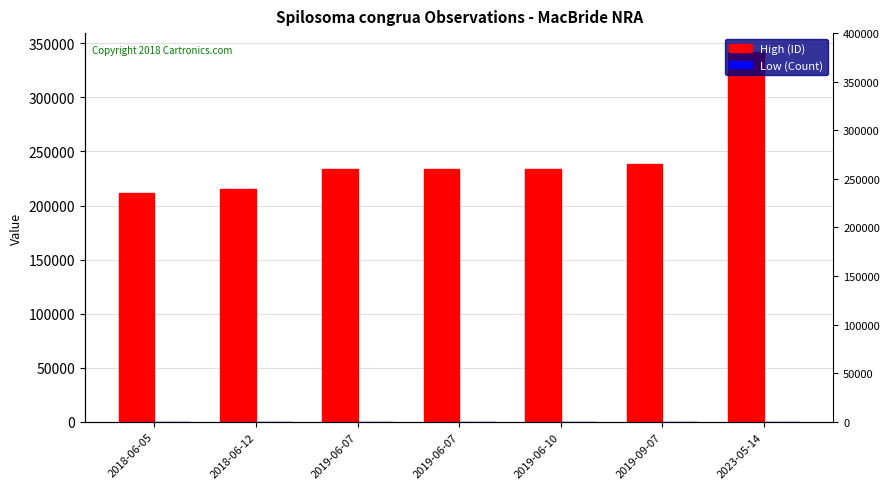

What is the difference between the maximum and minimum values in the High (ID) series?

130787